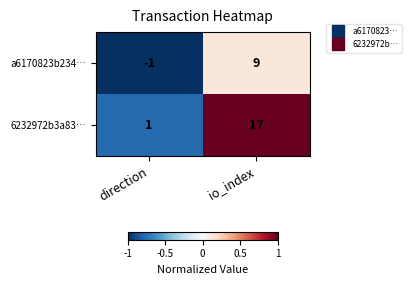

What is the spread (max minus min) of values at io_index?

8